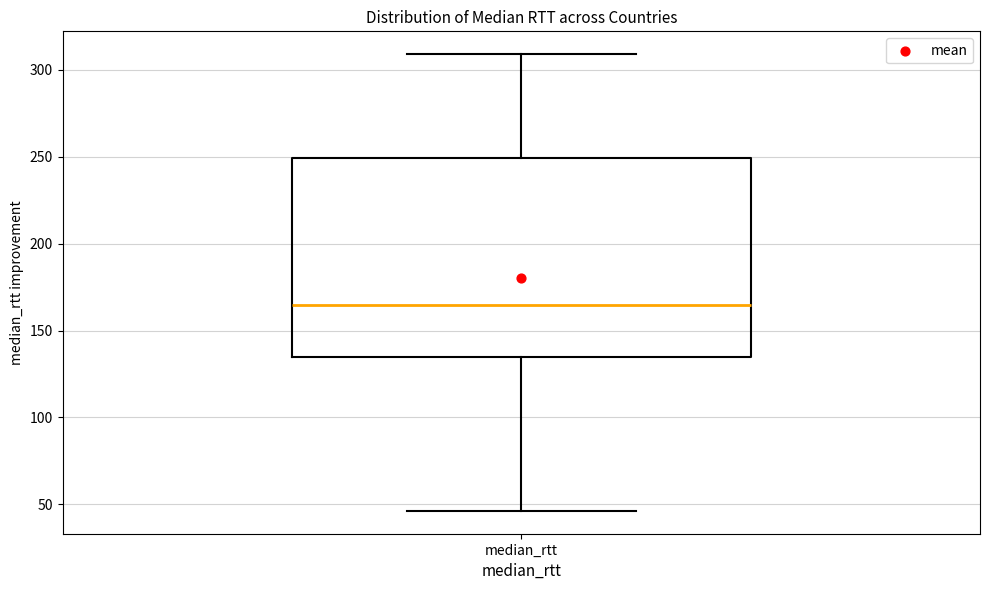

Where does the lower whisker of the box for median_rtt end on the y-axis? The values are not printed on the chart, so give them approximately, as read against the axis.

45